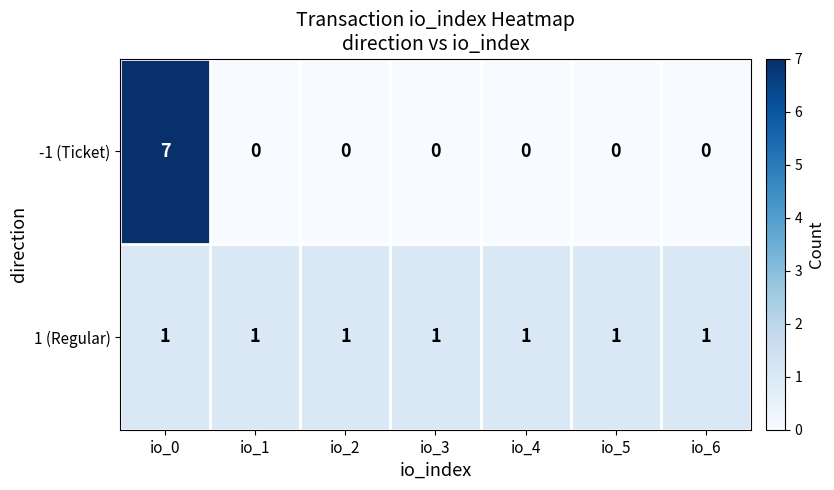

What is the difference between the highest and lowest values at io_3?

1